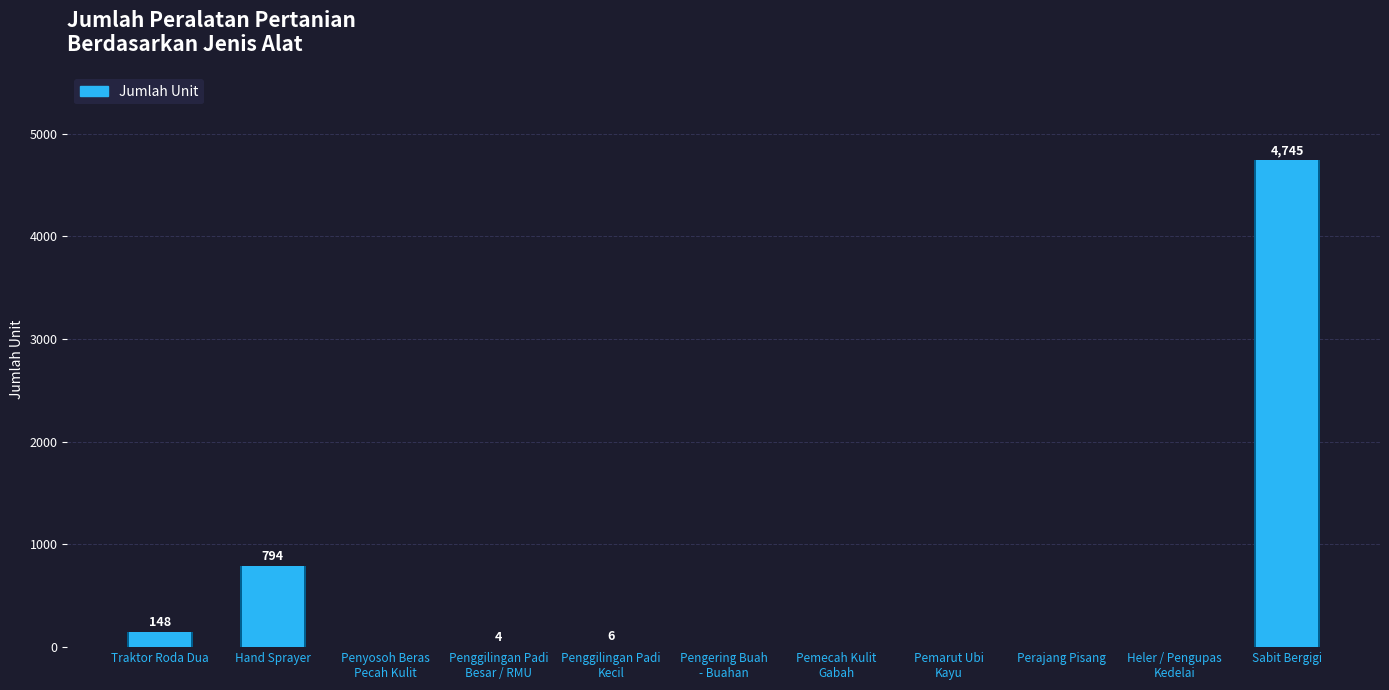

How many data points does each series have?

11